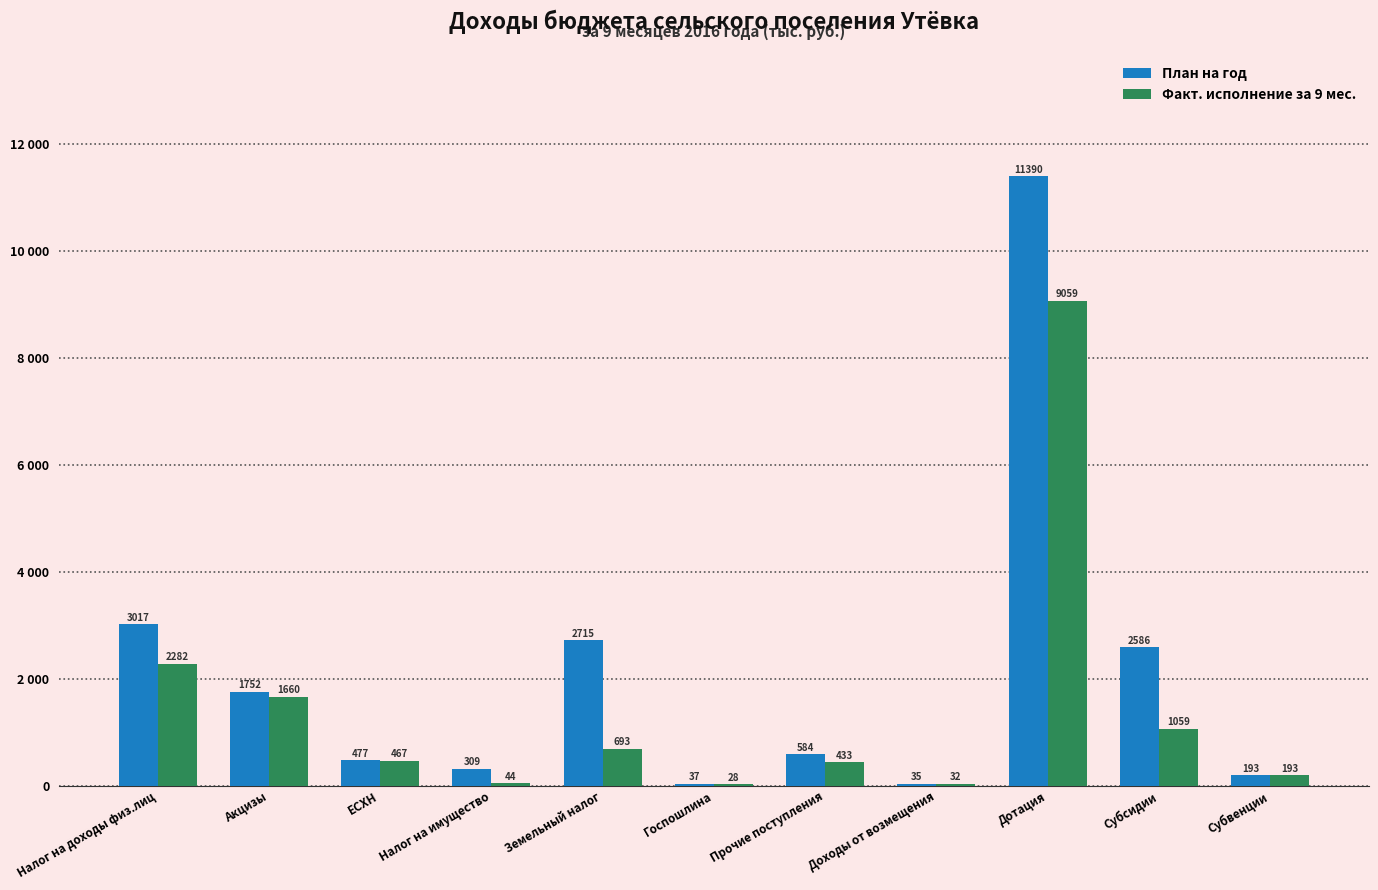

What are all the series names shown in the legend?

План на год, Факт. исполнение за 9 мес.